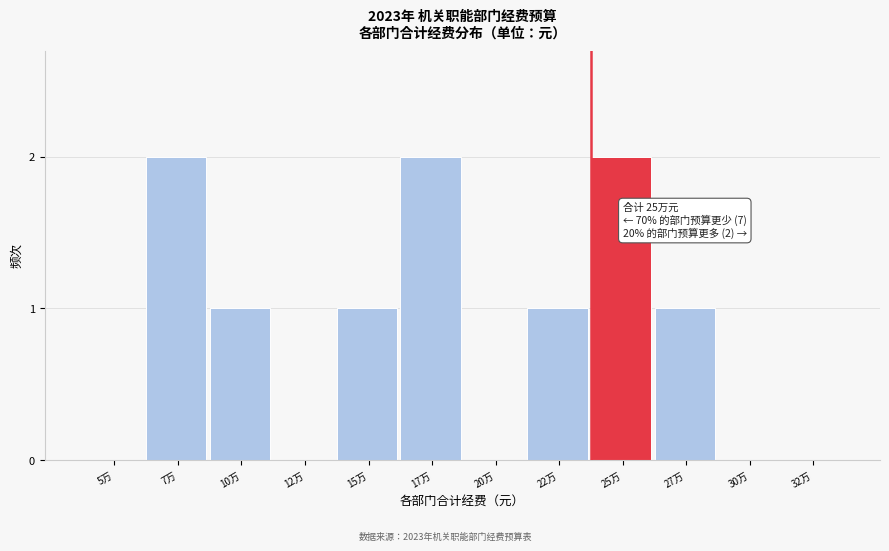

Reading right to left, transcribe all the data shown in this chart.

32万=0	30万=0	27万=1	25万=2	22万=1	20万=0	17万=2	15万=1	12万=0	10万=1	7万=2	5万=0